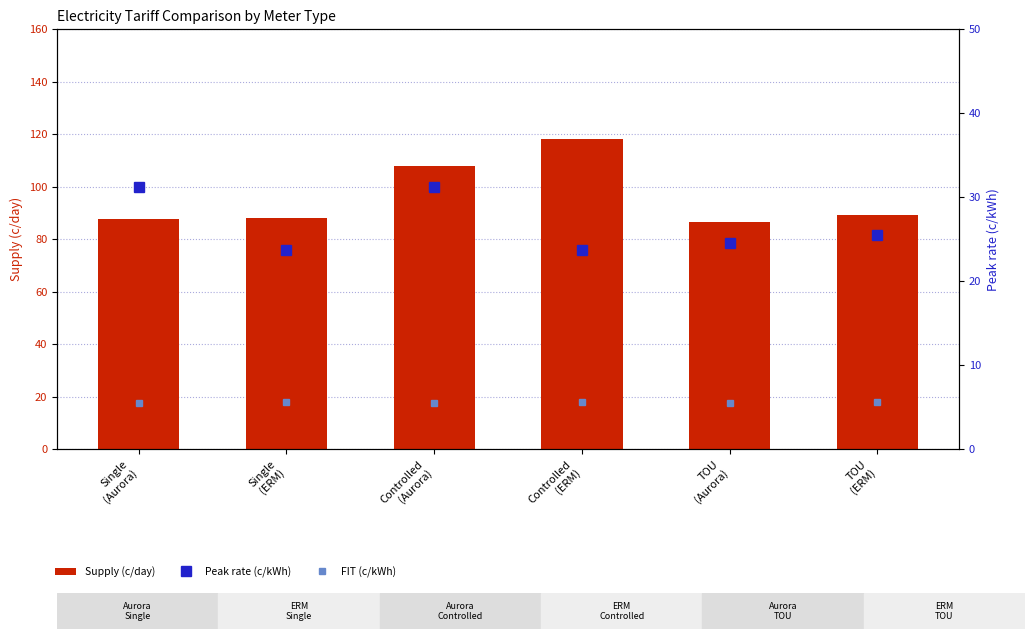

Read the Peak rate (c/kWh) value at TOU
(Aurora).

24.6